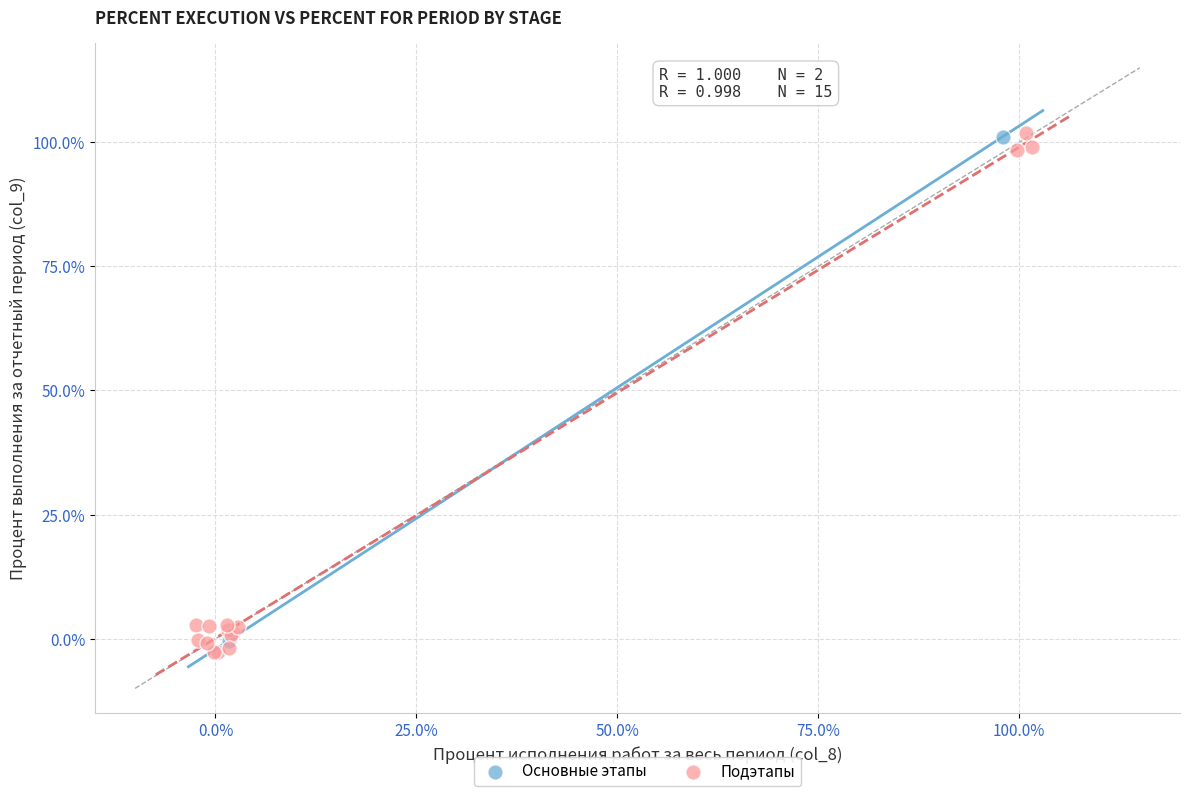

What are all the series names shown in the legend?

Основные этапы, Подэтапы